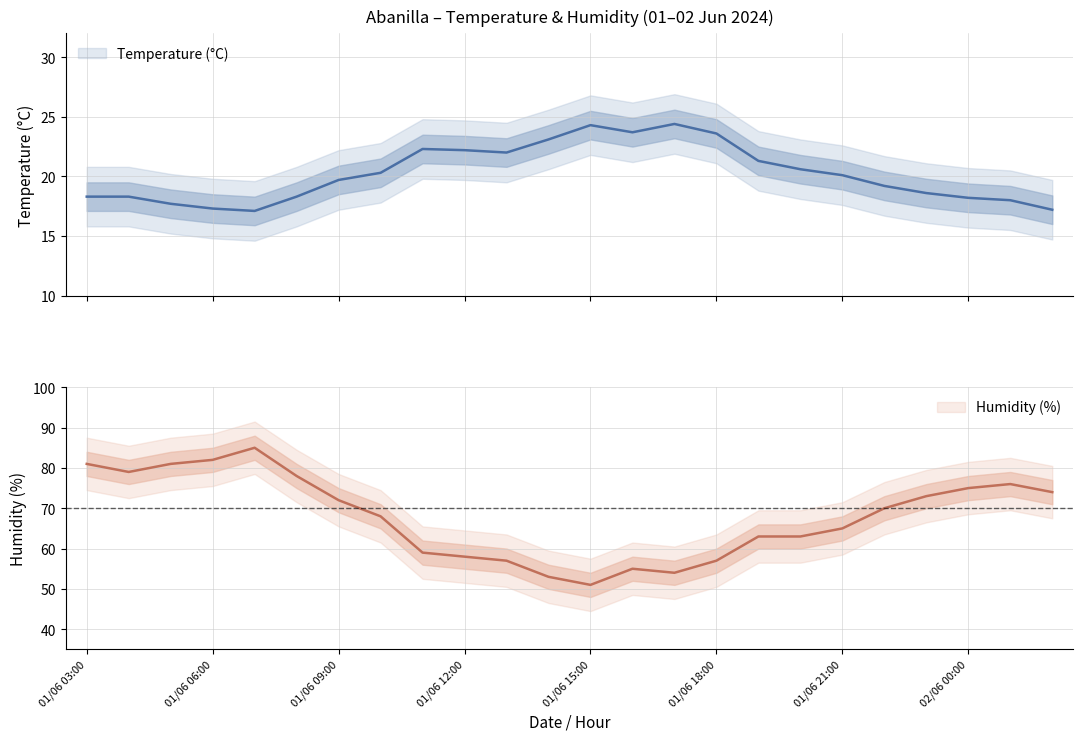

What position from the right is 01/06 20:00?

7